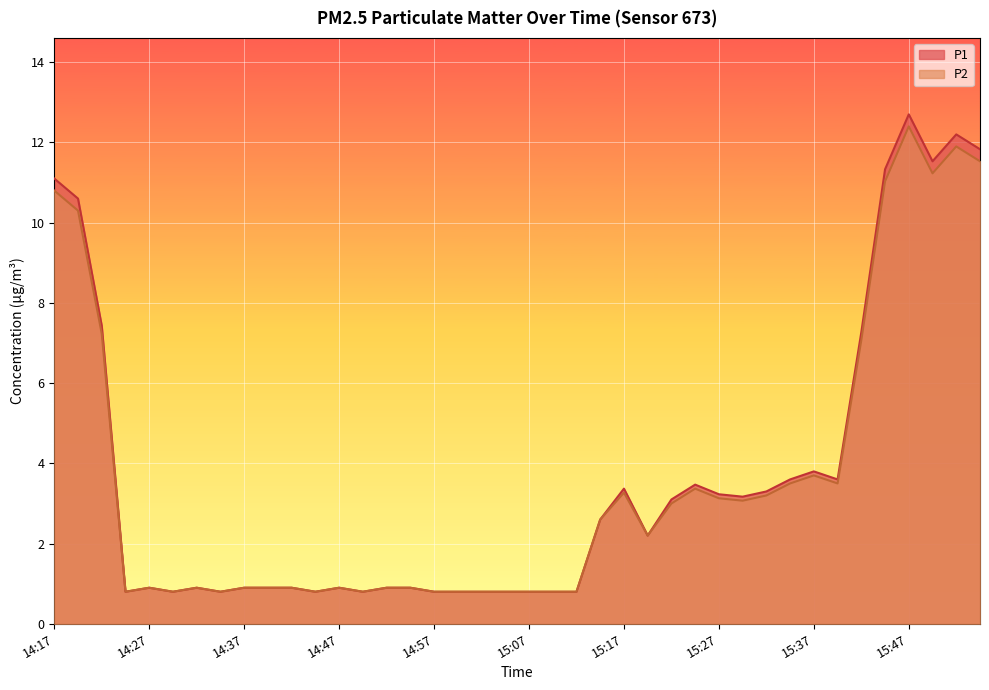

Between 14:47 and 15:29, which series saw the biggest shift?

P1